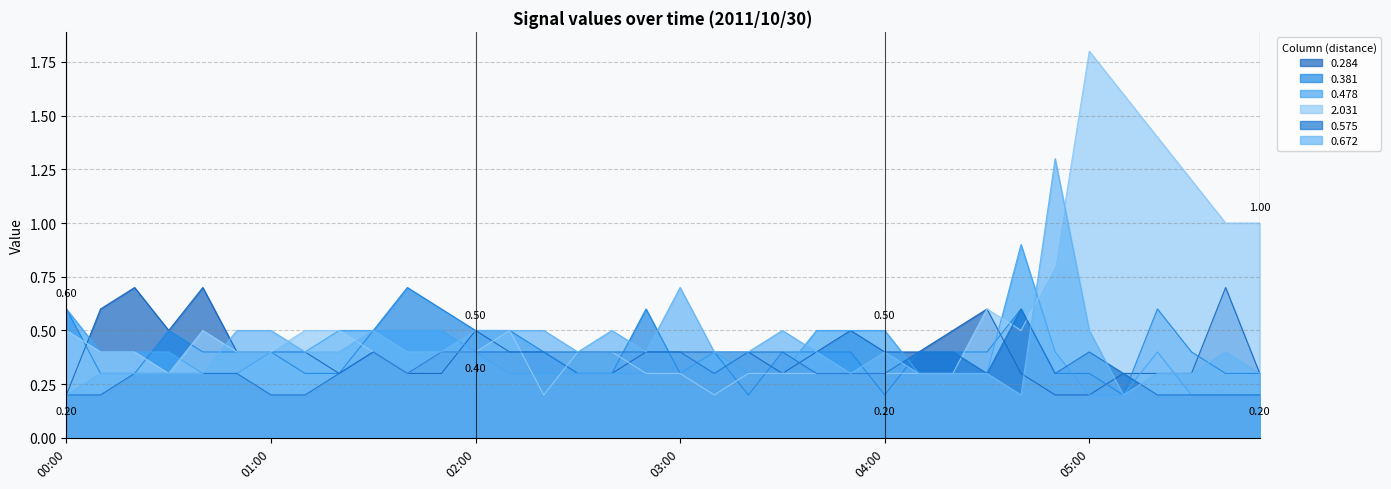

Does the chart display data point markers on the line(s)?

No